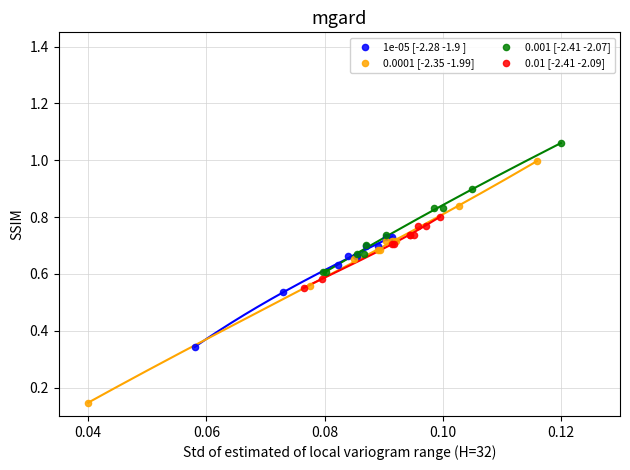

What are all the series names shown in the legend?

1e-05 [-2.28 -1.9 ], 0.0001 [-2.35 -1.99], 0.001 [-2.41 -2.07], 0.01 [-2.41 -2.09]